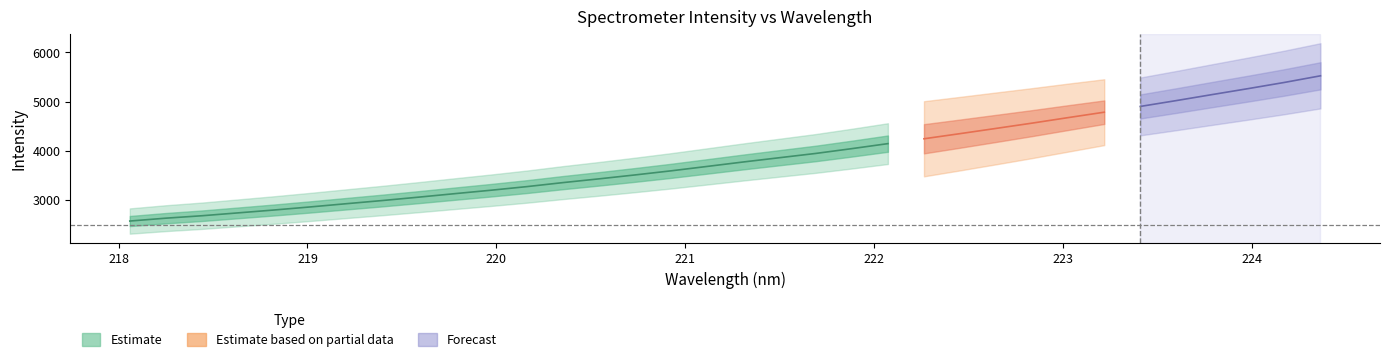

What is the sum of the values at 219.3979 and 222.4538?

7336.8